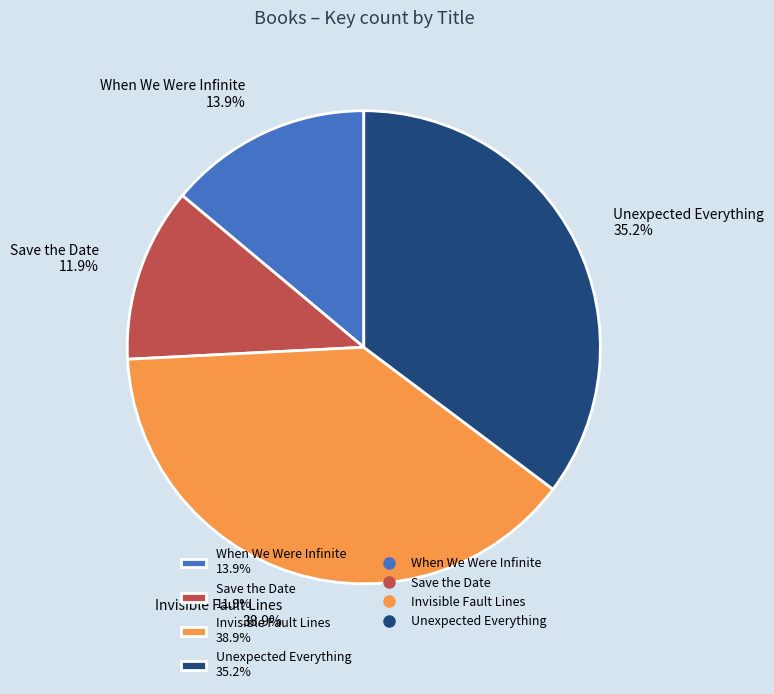

What is the largest slice in the pie chart?

Invisible Fault Lines